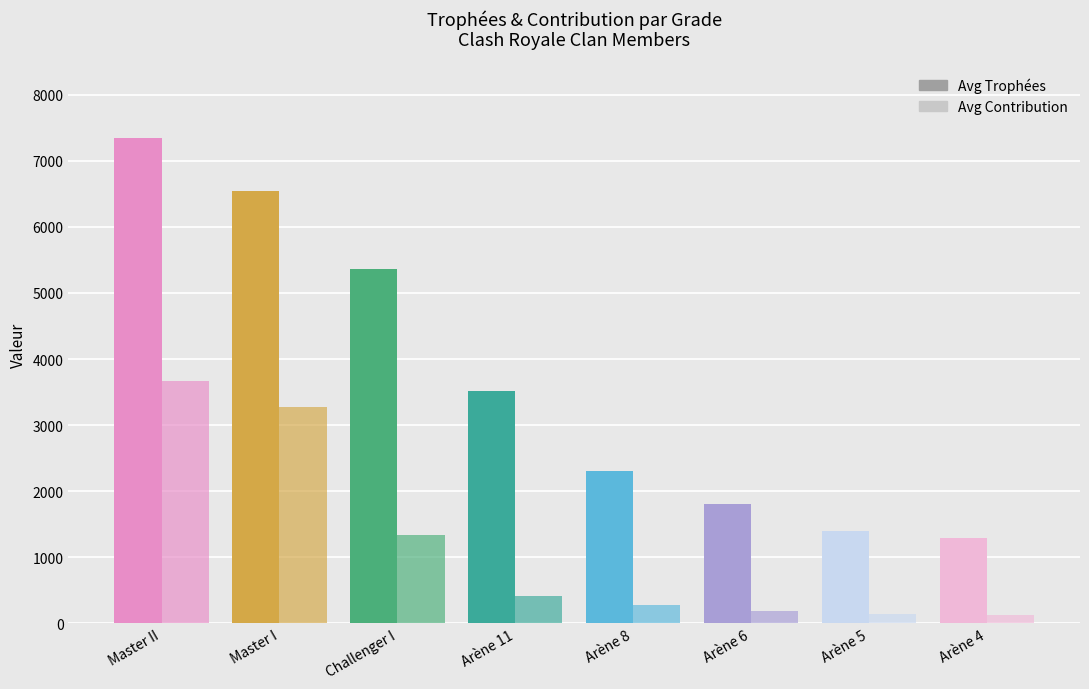

At which category is the sum across all series the highest?

Master II